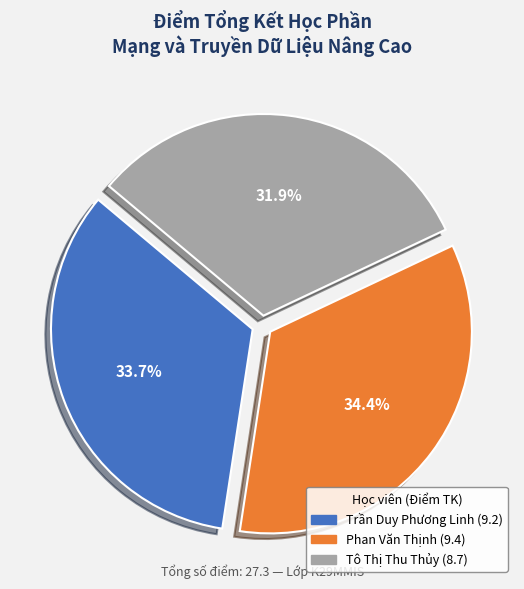

What percentage is the Trần Duy Phương Linh slice, to the nearest percent?

34%